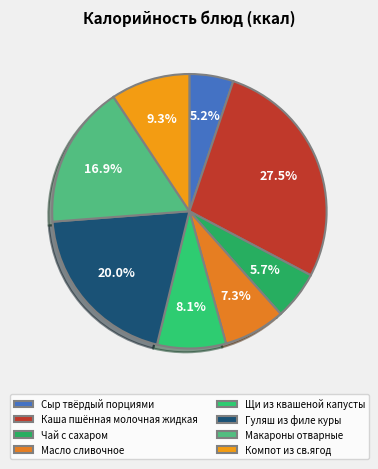

Is the sum of Сыр твёрдый порциями and Чай с сахаром greater than half?

No